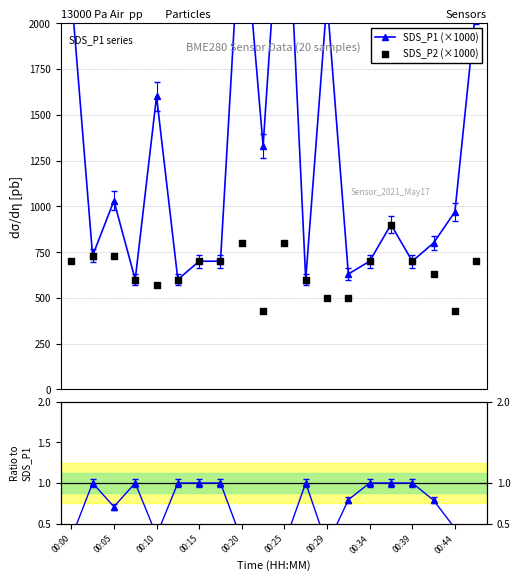

What is the total value across all series at 00:34?

1401.0